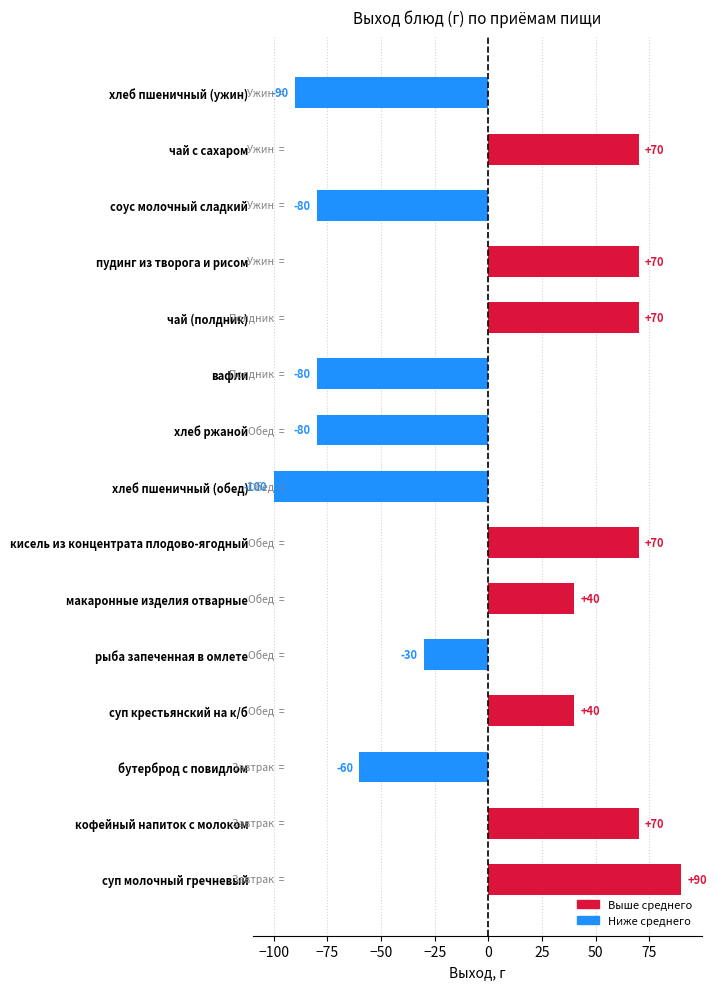

How many categories are shown in the chart?

15